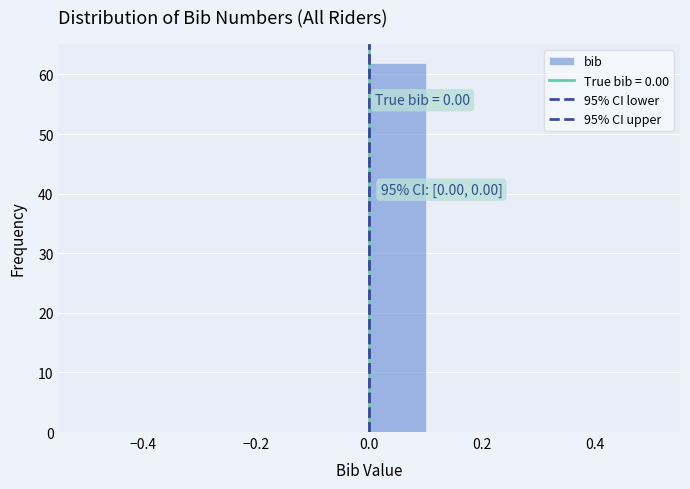

Which range on the x-axis has the tallest bar?

0.0 to 0.1